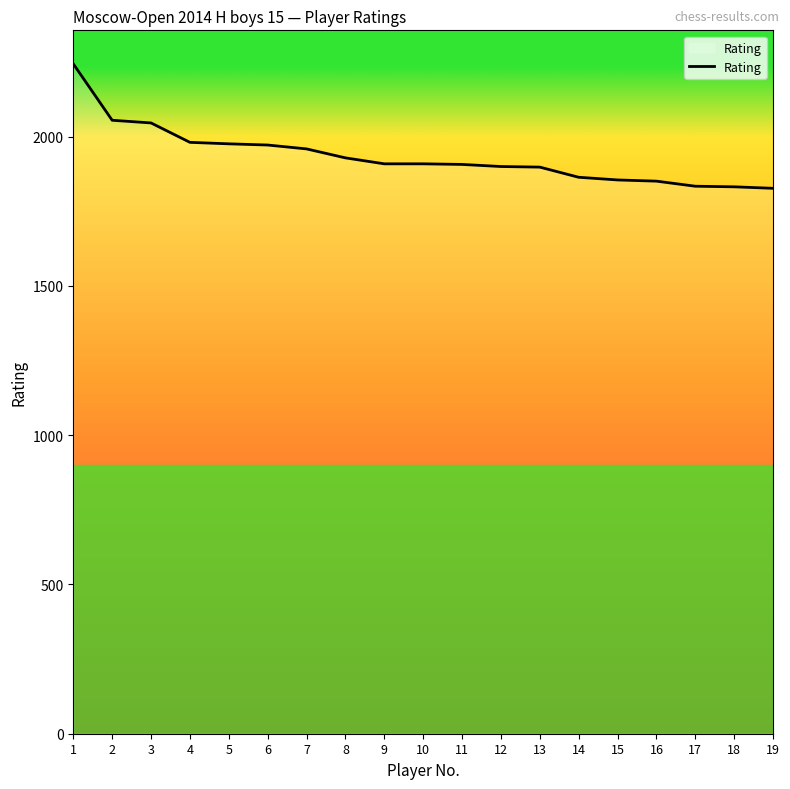

What is the difference between the maximum and minimum values?

417